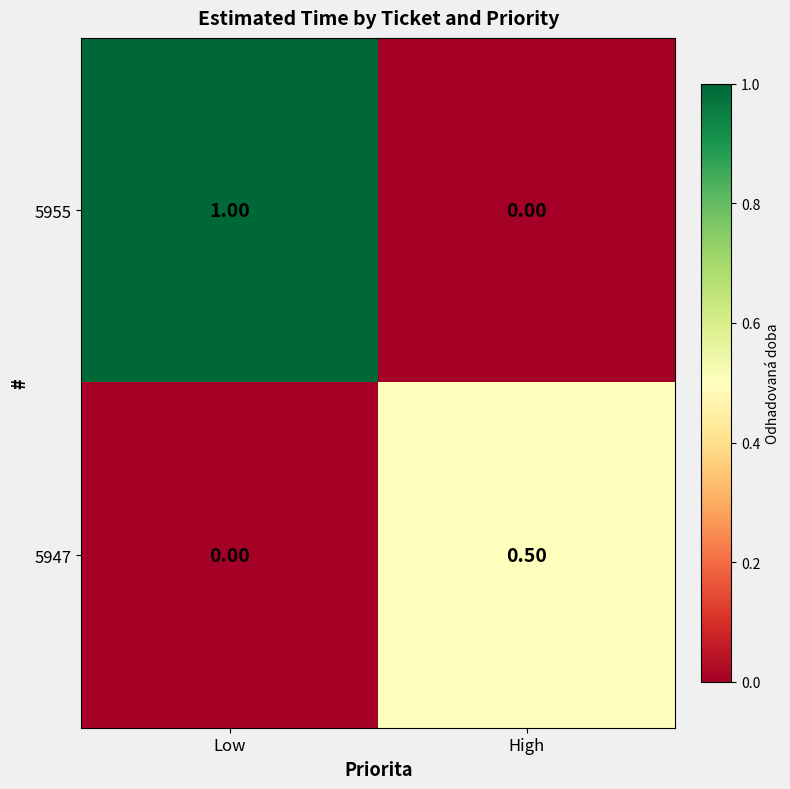

At which label is 5947 closest to 0?

Low